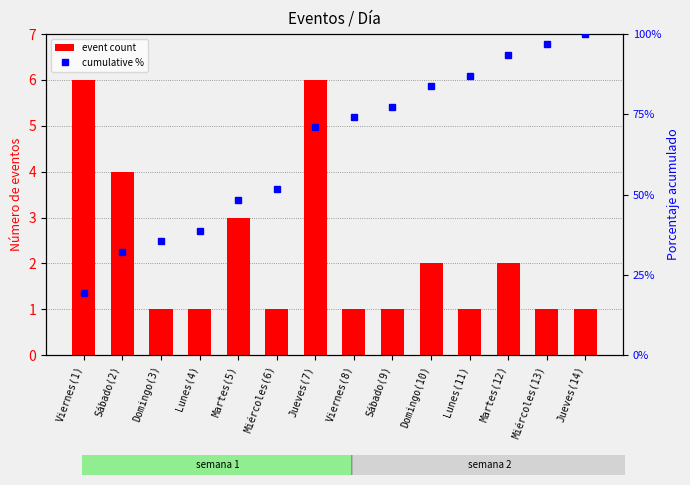

Reading right to left, extract all data points from this chart.

event count: 1.0	1.0	2.0	1.0	2.0	1.0	1.0	6.0	1.0	3.0	1.0	1.0	4.0	6.0
cumulative %: 100.0	96.8	93.5	87.1	83.9	77.4	74.2	71.0	51.6	48.4	38.7	35.5	32.3	19.4